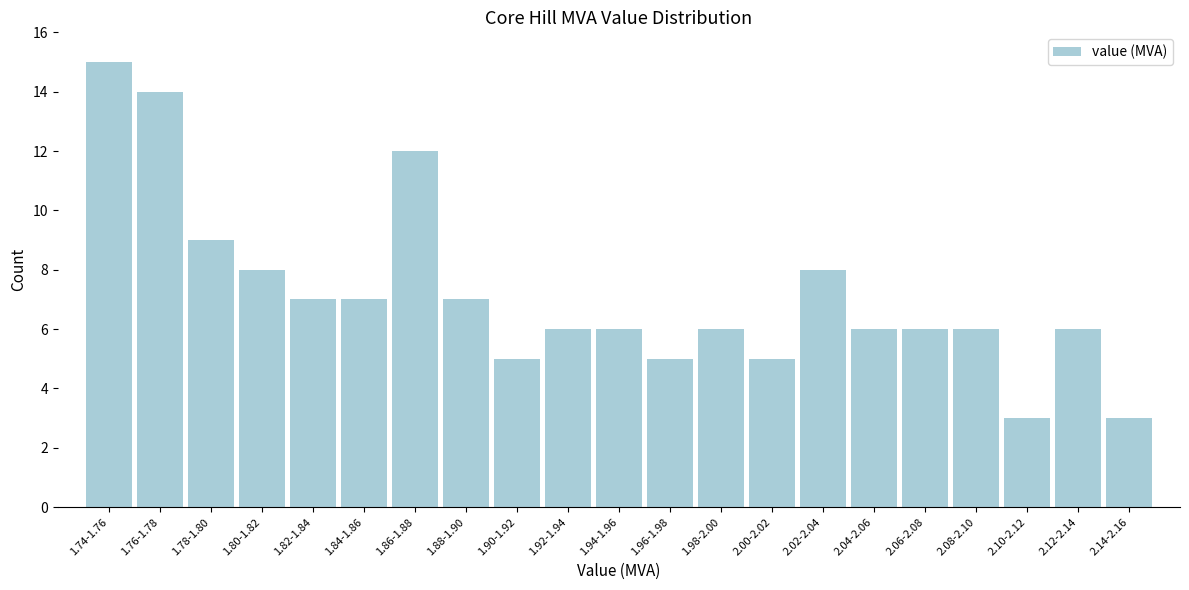

Reading left to right, what are all the values shown in this chart?

15	14	9	8	7	7	12	7	5	6	6	5	6	5	8	6	6	6	3	6	3